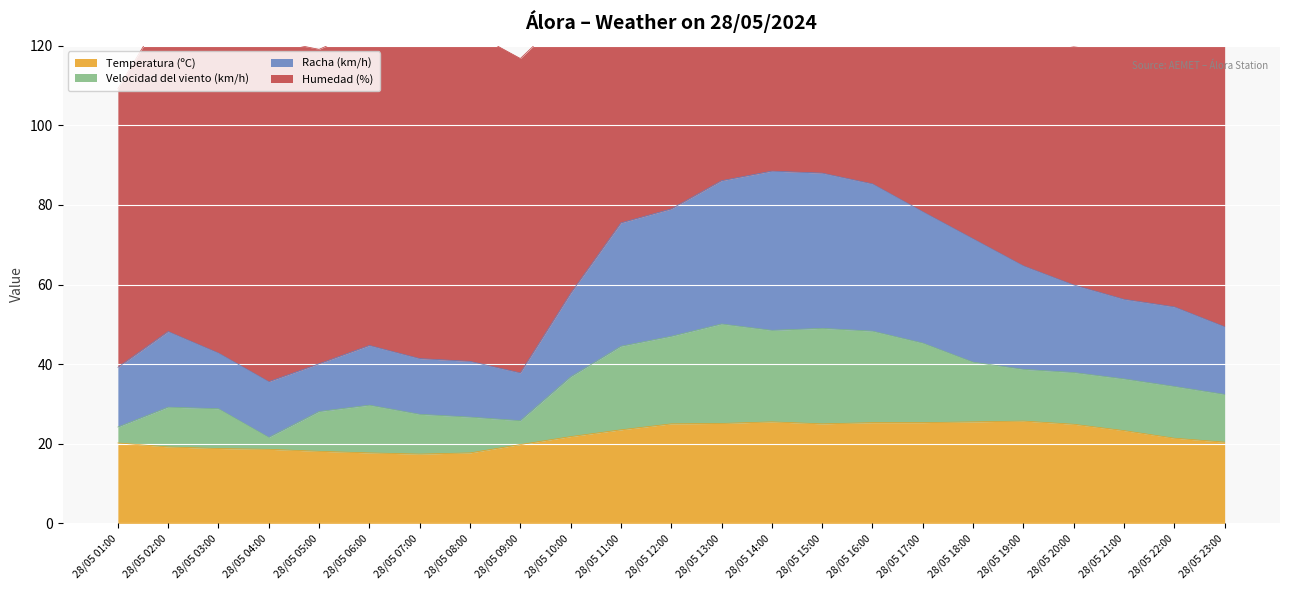

Is it true that Temperatura (ºC) equals 7.4 at 28/05 22:00?

False